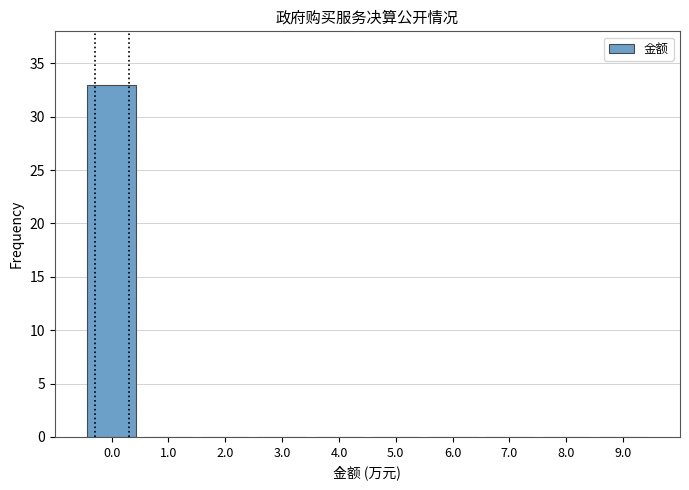

How tall is the bar that spans -0.5 to 0.5 on the x-axis? The values are not printed on the chart, so give them approximately, as read against the axis.

33